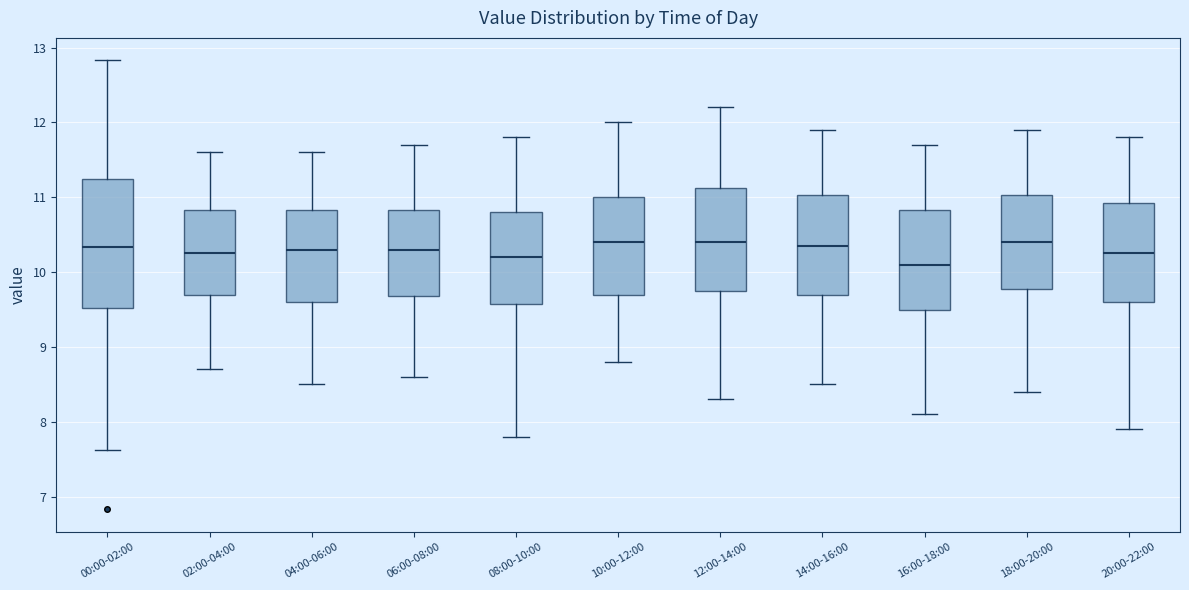

Comparing the boxes themselves (not the whiskers), which one is the tallest?

00:00-02:00